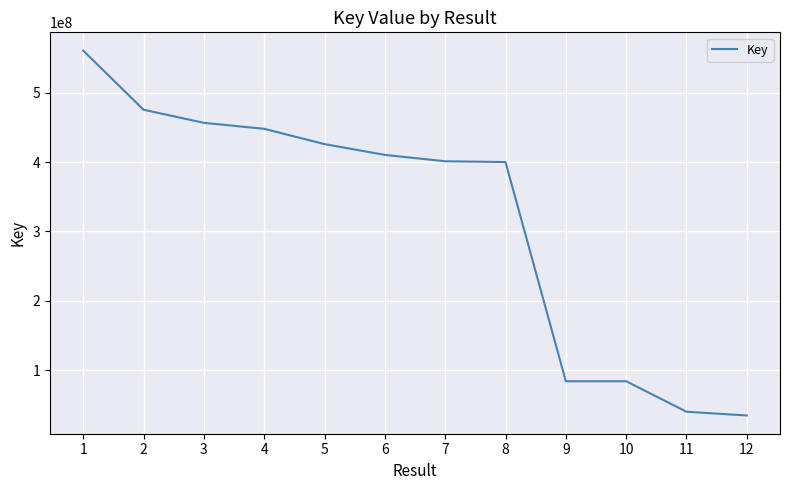

What value does the data have at 5?

425928477